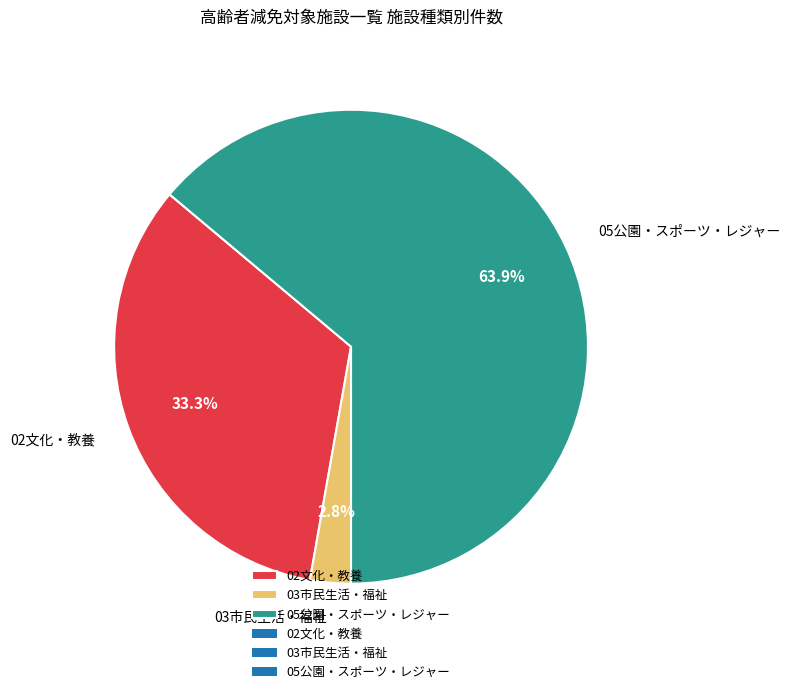

Which category accounts for the majority?

05公園・スポーツ・レジャー